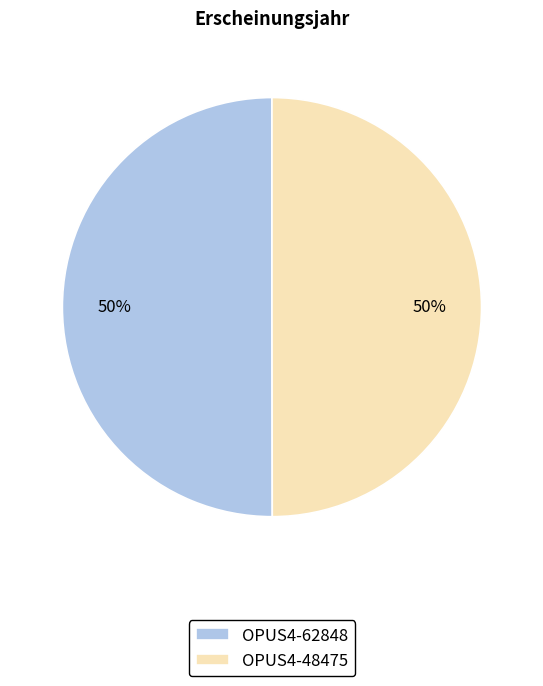

Is the sum of OPUS4-62848 and OPUS4-48475 greater than half?

Yes